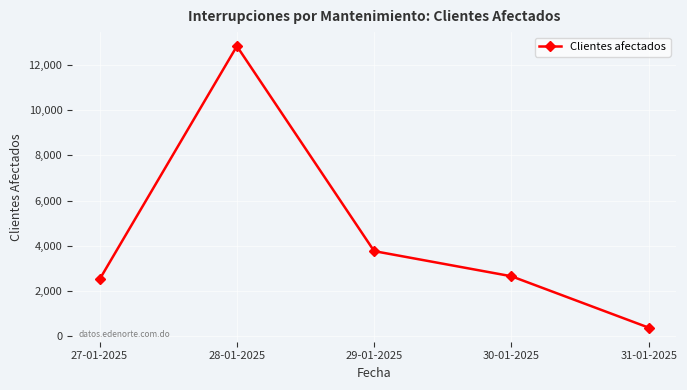

Is this an area chart (filled region under the line)?

No